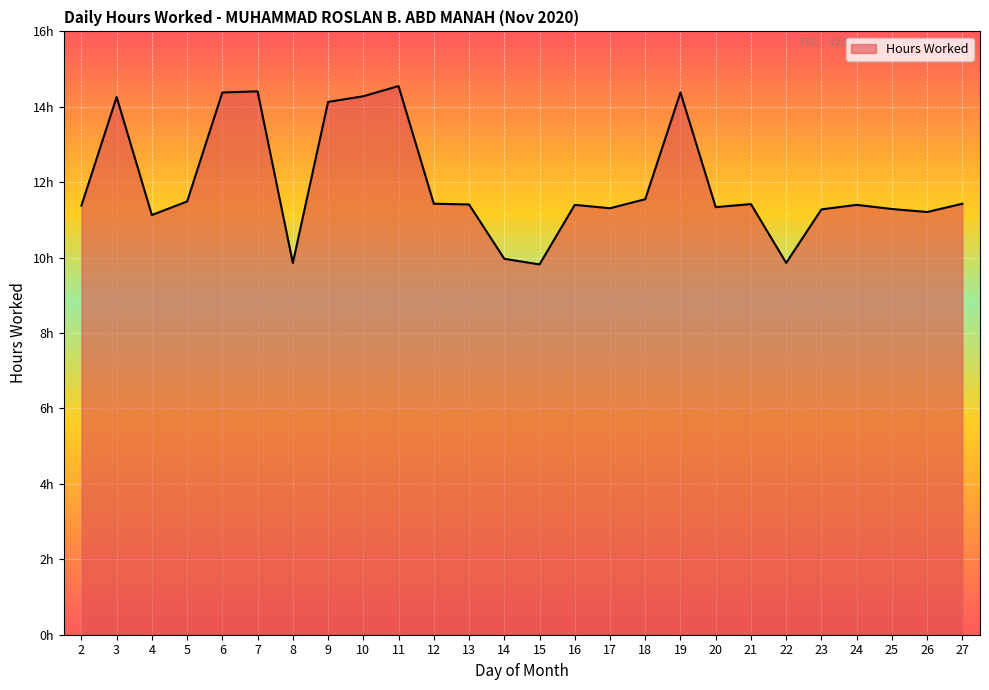

The chart shows a value of 9.9 at 8. True or false?

True